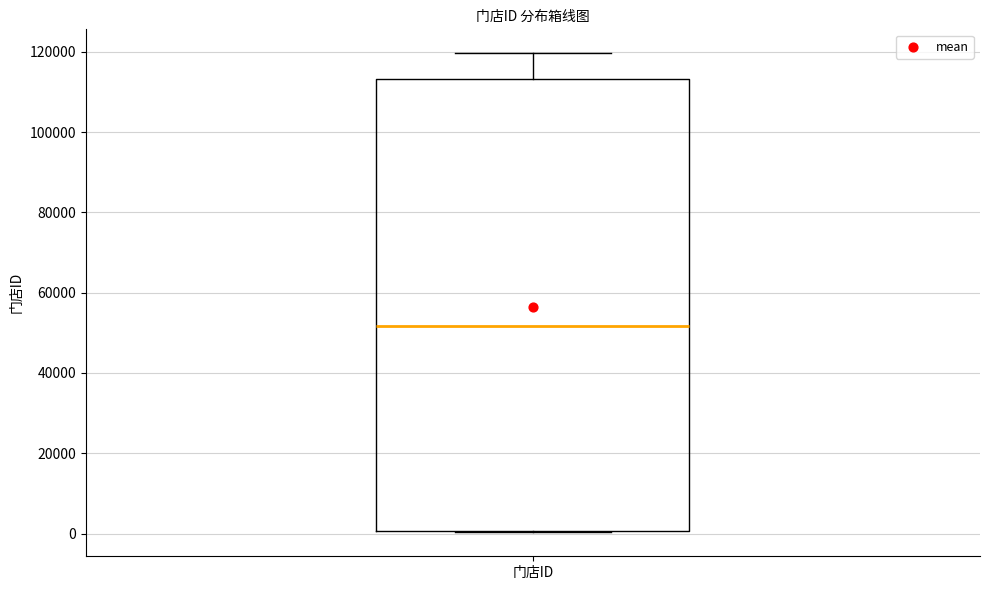

Transcribe this box plot: give where the median line is, the range the box spans, and where the two whiskers end, as read against the y-axis. The values are not printed on the chart, so give them approximately, as read against the axis.

median 52000, box 0 to 114000, whiskers 0 to 120000